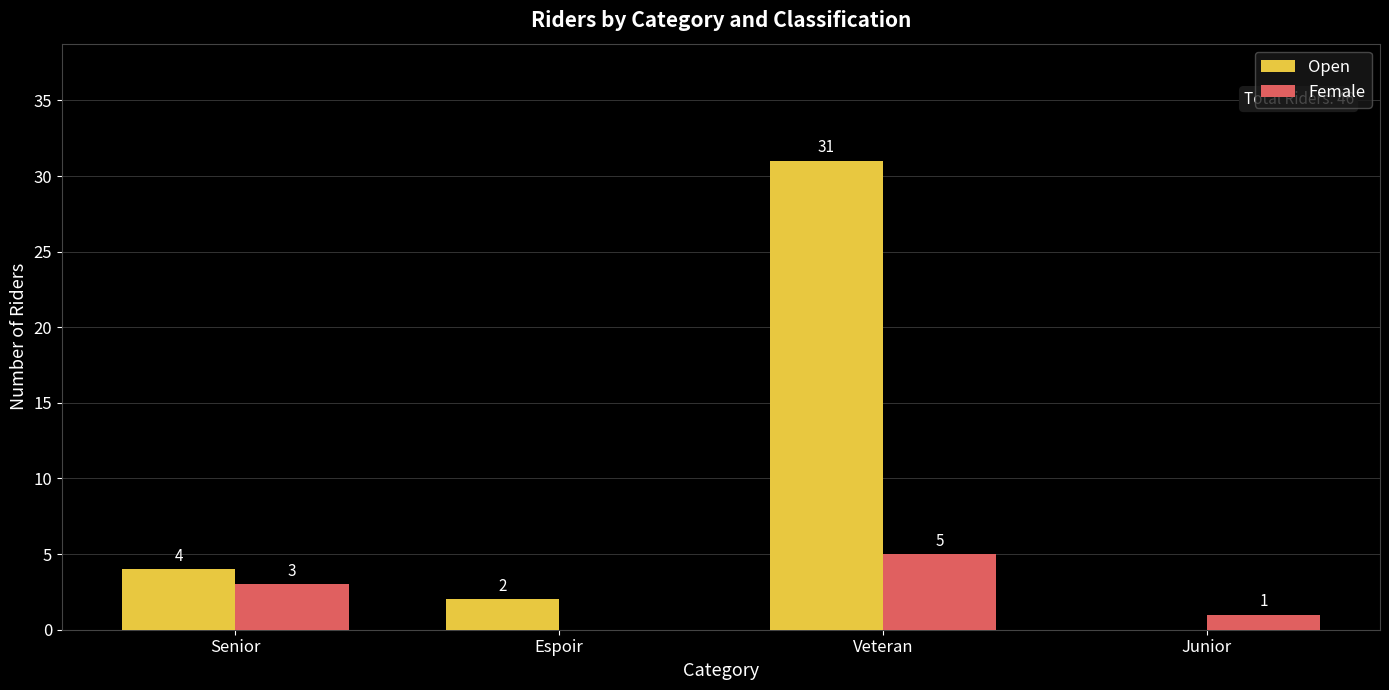

Is the value of Female at Senior greater than the value of Open at Junior?

Yes